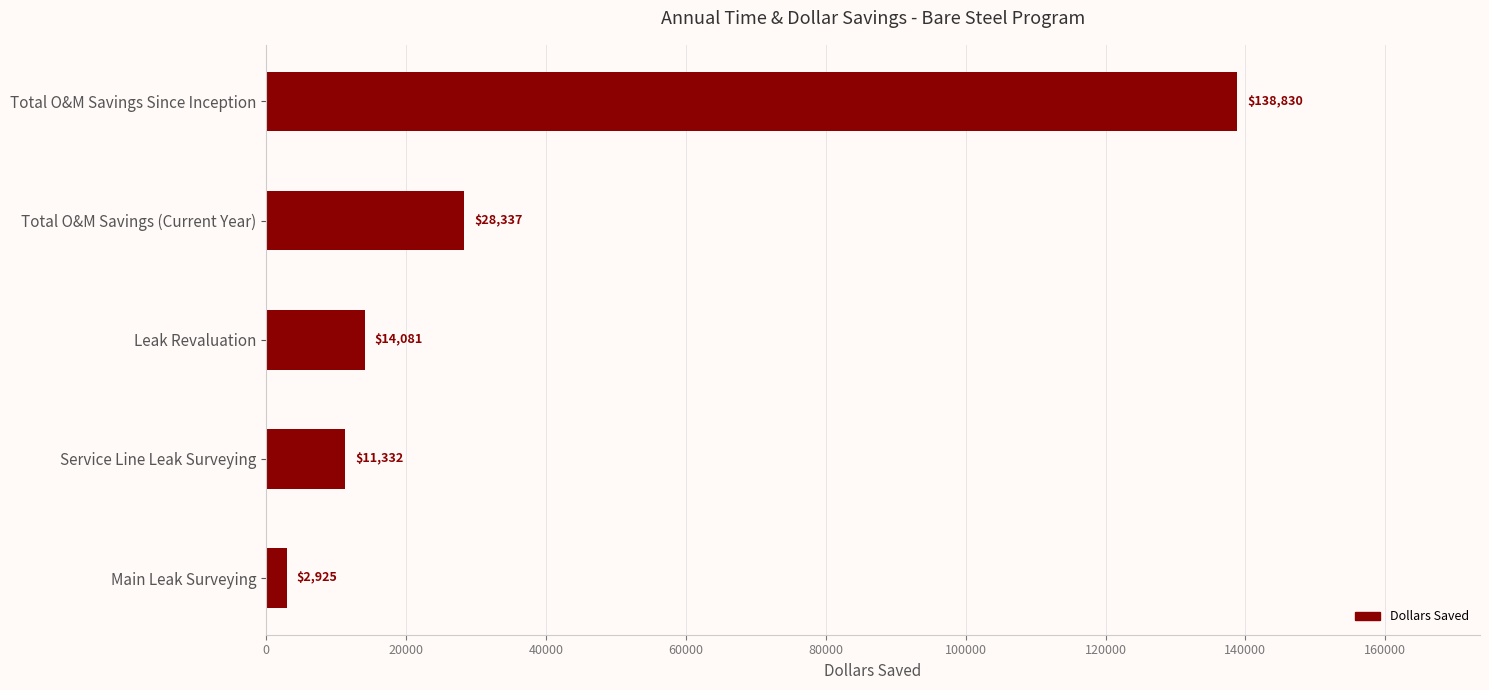

The chart shows a value of 3207.4 at Service Line Leak Surveying. True or false?

False